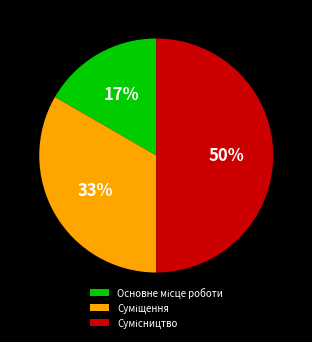

To the nearest percent, what is the difference between the largest and smallest slice percentages?

33%